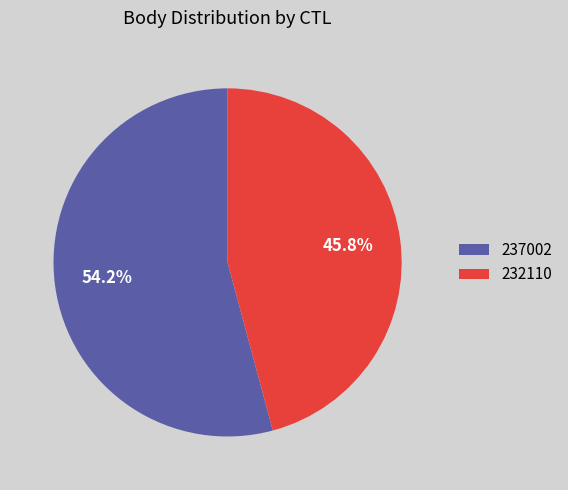

Is it true that 232110 is 36% of the pie?

False